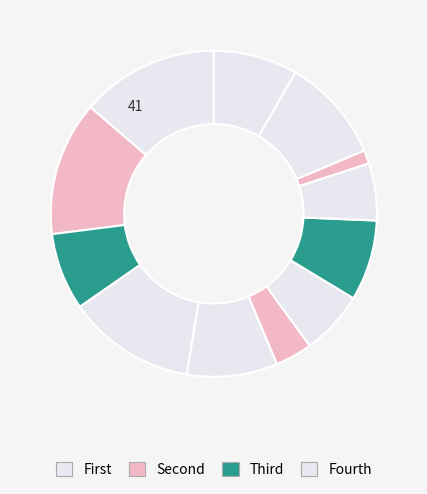

How many segments does this pie chart have?

12